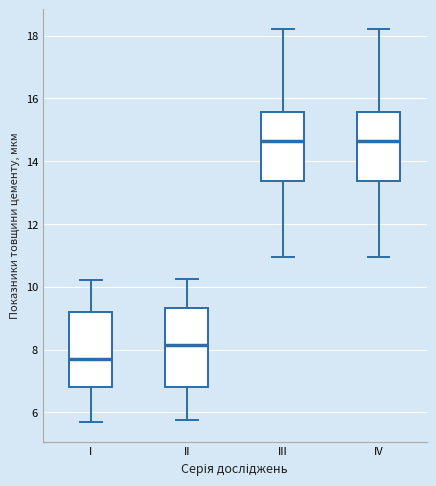

Reading left to right, read every box against the y-axis: the position of its median line, the range the box covers, and the ends of its whiskers. The values are not printed on the chart, so give them approximately, as read against the axis.

I: median 7.6, box 6.8 to 9.2, whiskers 5.6 to 10.2
II: median 8.2, box 6.8 to 9.4, whiskers 5.8 to 10.2
III: median 14.6, box 13.4 to 15.6, whiskers 11.0 to 18.2
IV: median 14.6, box 13.4 to 15.6, whiskers 11.0 to 18.2